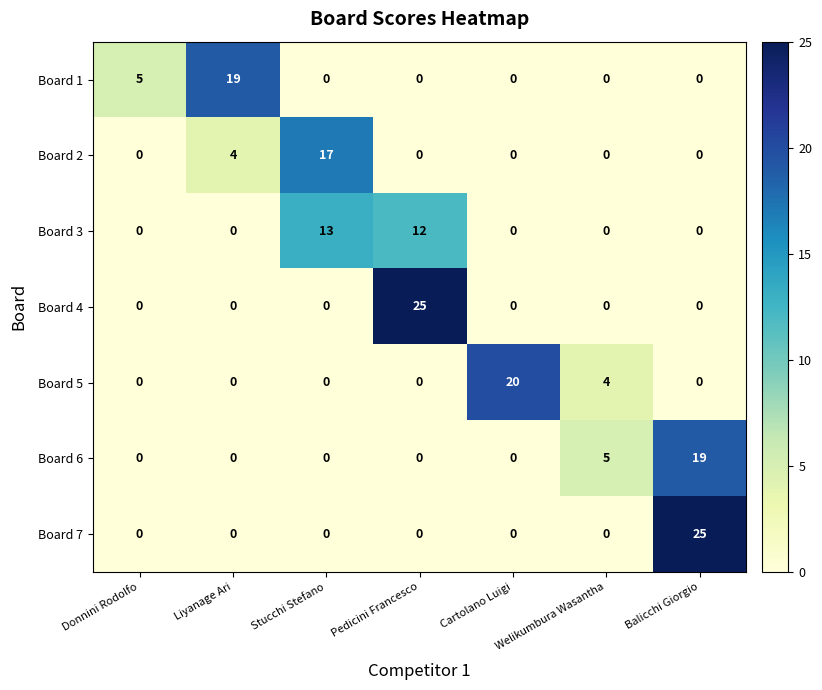

What is the sum of all Board 7 values?

25